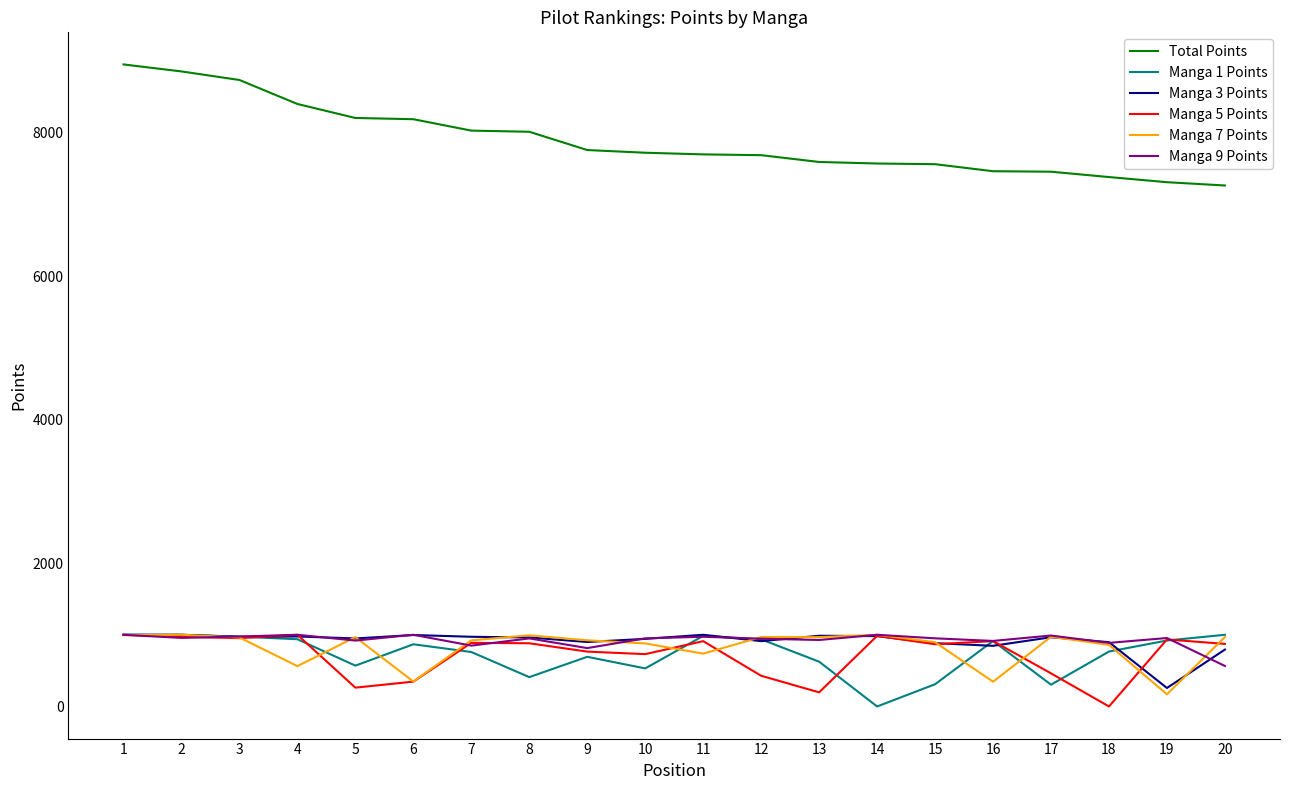

True or false: Manga 5 Points has a value of 973.0 at 2.

True